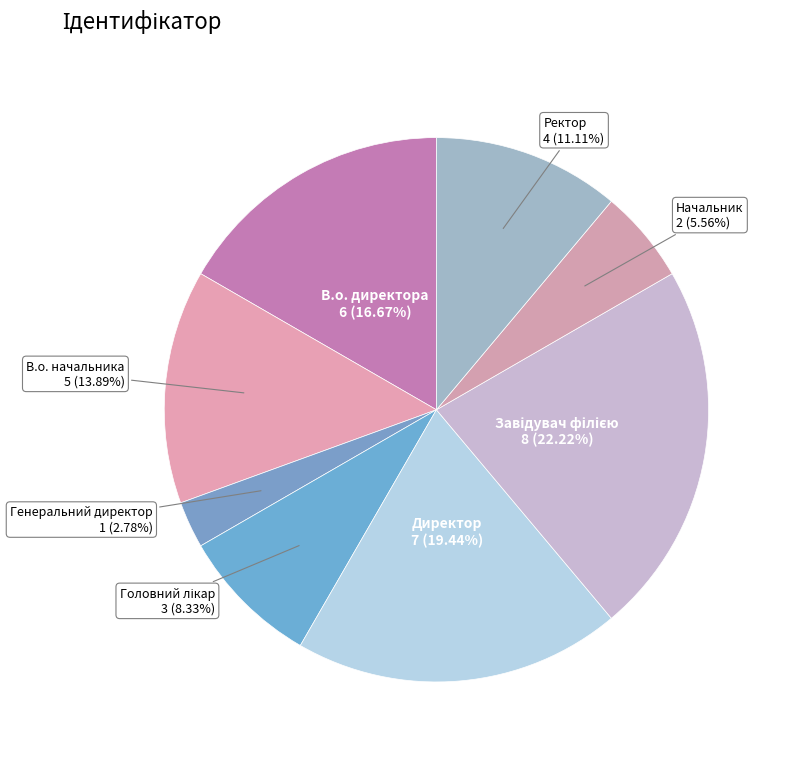

Combined, what portion of the pie is Директор and В.о. директора?

36.1%